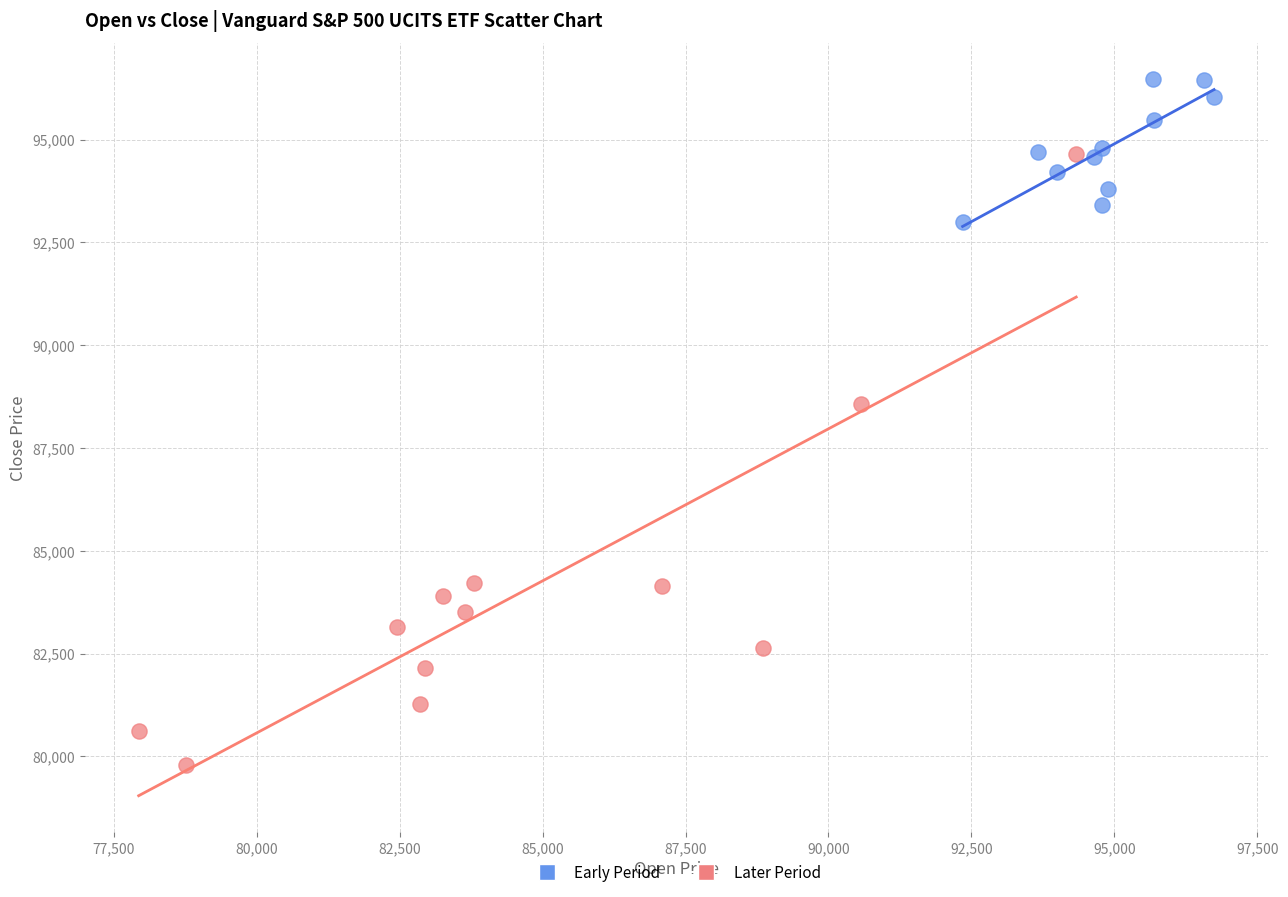

Which series has the widest spread of Y values?

Later Period